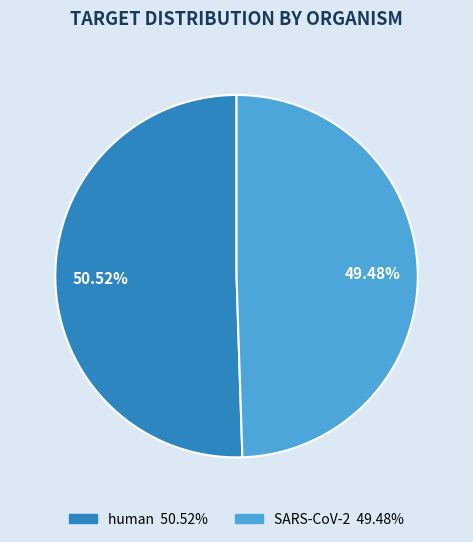

Is there a majority slice in this chart?

Yes